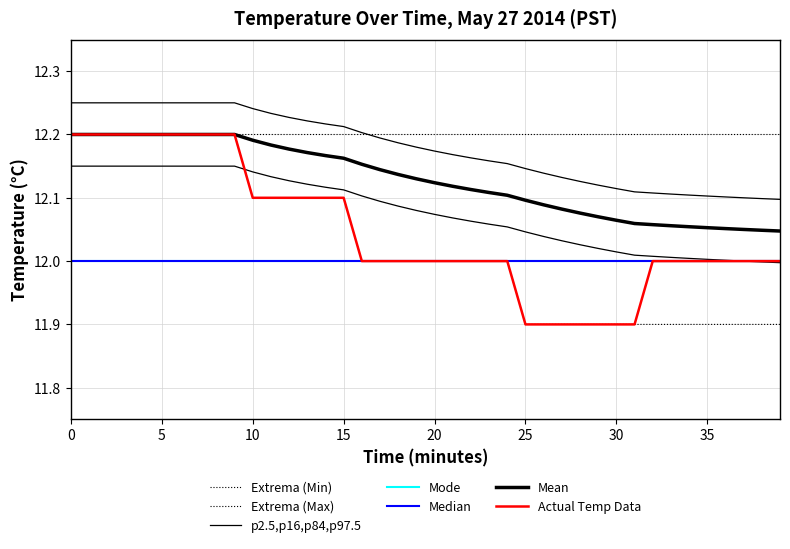

True or false: Minute Index and Hour 00 Avg Temp intersect in this chart.

True